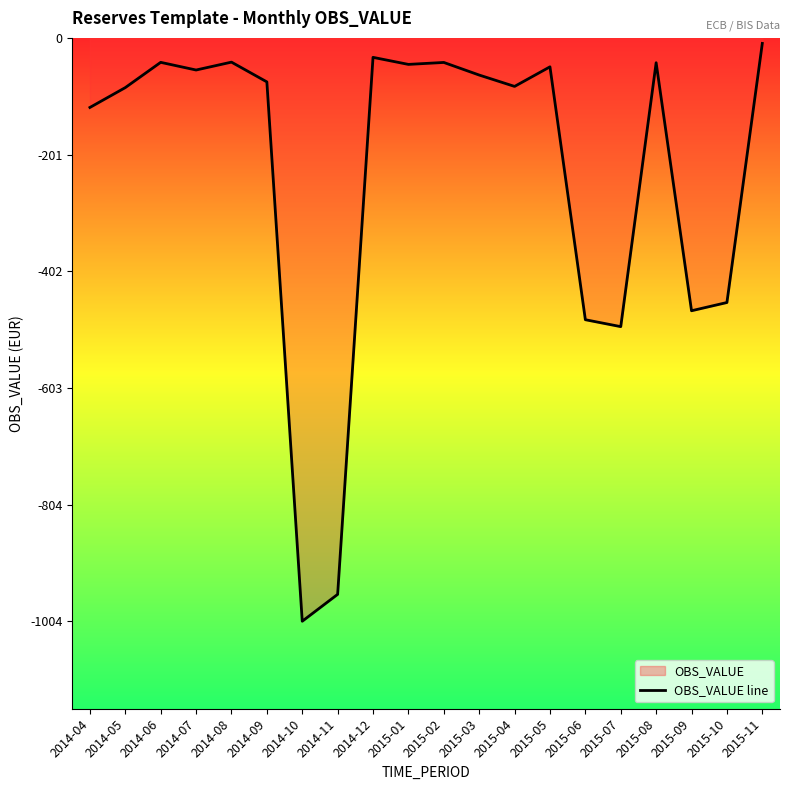

Reading left to right, what are all the values shown in this chart?

2014-04=-119.8	2014-05=-85.6	2014-06=-42.1	2014-07=-55.3	2014-08=-41.7	2014-09=-75.8	2014-10=-1004.4	2014-11=-958.1	2014-12=-33.5	2015-01=-45.6	2015-02=-42.3	2015-03=-64.0	2015-04=-83.5	2015-05=-49.8	2015-06=-485.2	2015-07=-497.2	2015-08=-42.8	2015-09=-469.8	2015-10=-455.6	2015-11=-9.5